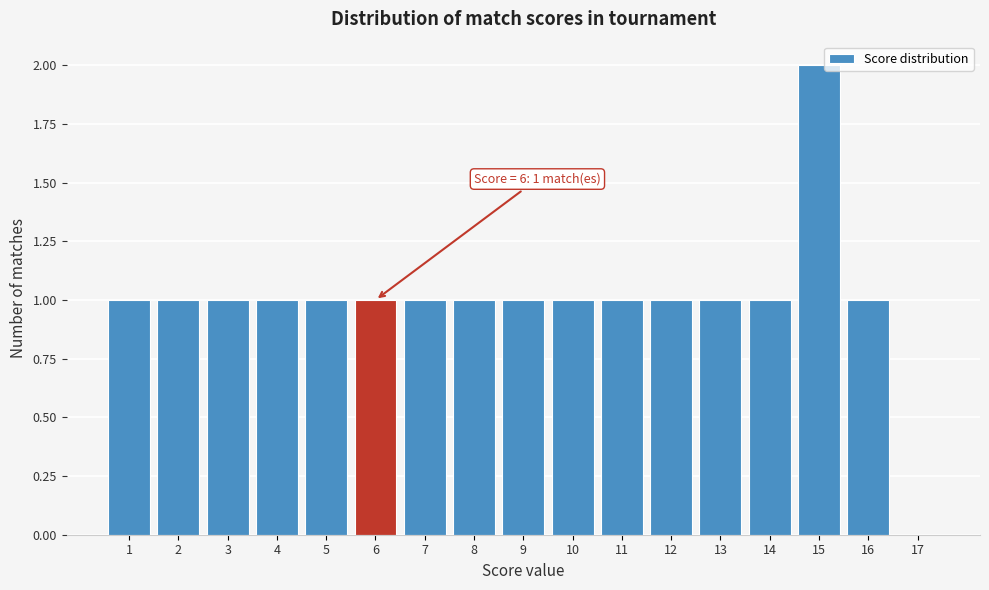

Which range on the x-axis has the tallest bar?

14.5 to 15.5